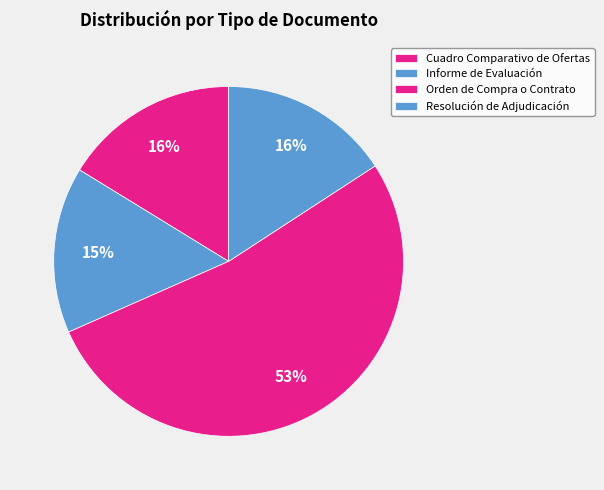

Which has a higher value, Informe de Evaluación or Cuadro Comparativo de Ofertas?

Cuadro Comparativo de Ofertas